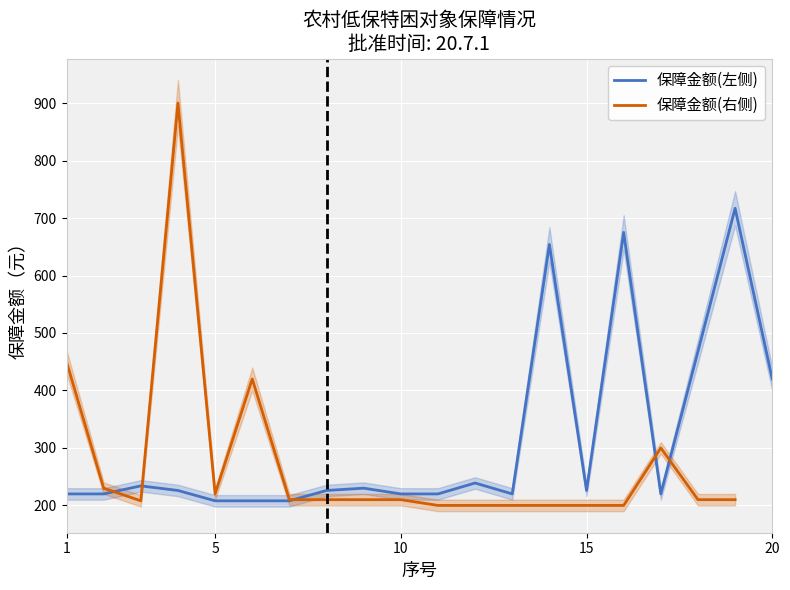

At how many categories does at least one series exceed 447?

6